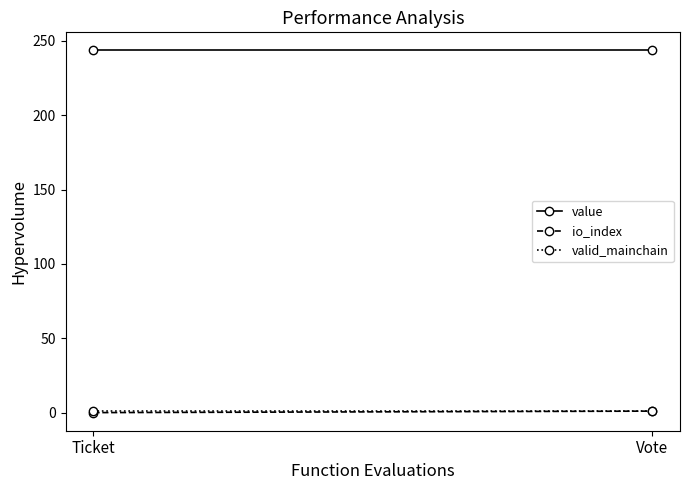

What is the difference between the io_index values at Ticket and Vote?

1.0